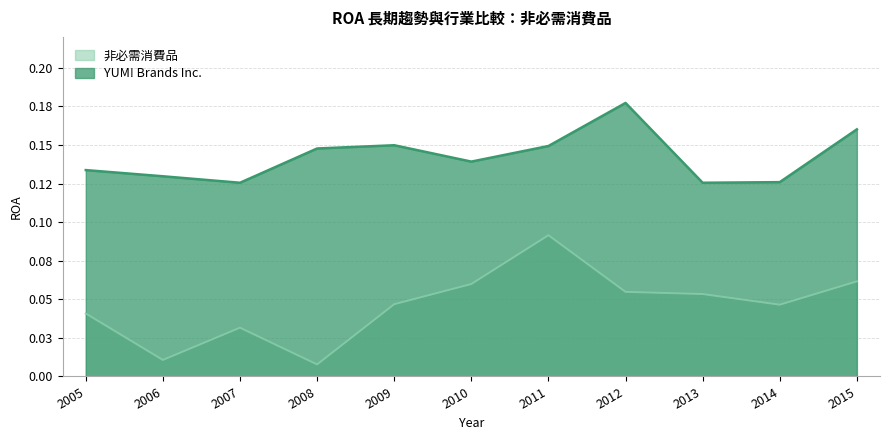

How many interior local valleys does the YUM! Brands Inc. series have?

3